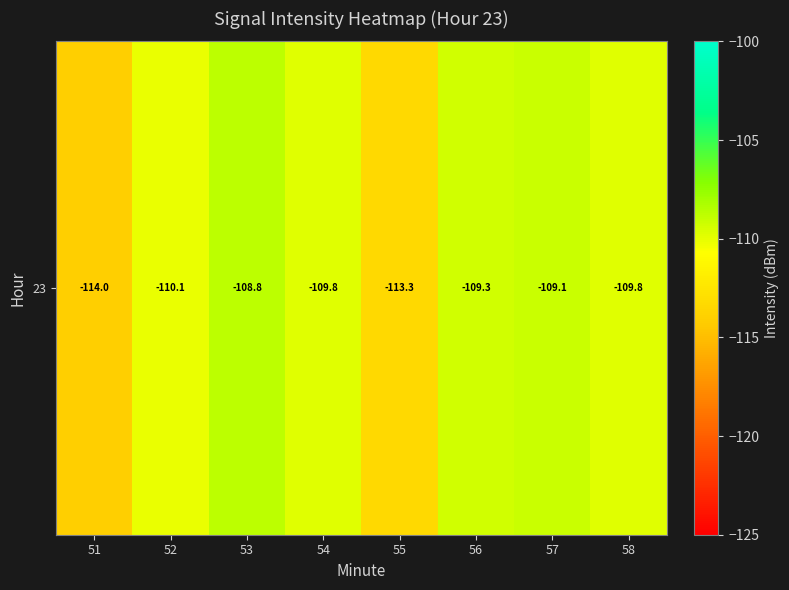

Which has a higher value, 54 or 56?

56